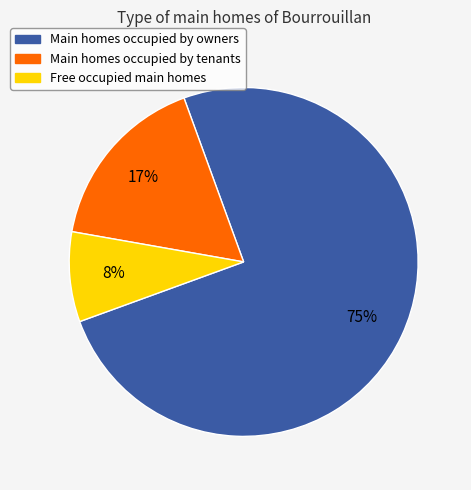

Does Free occupied main homes account for over 50% of the chart?

No